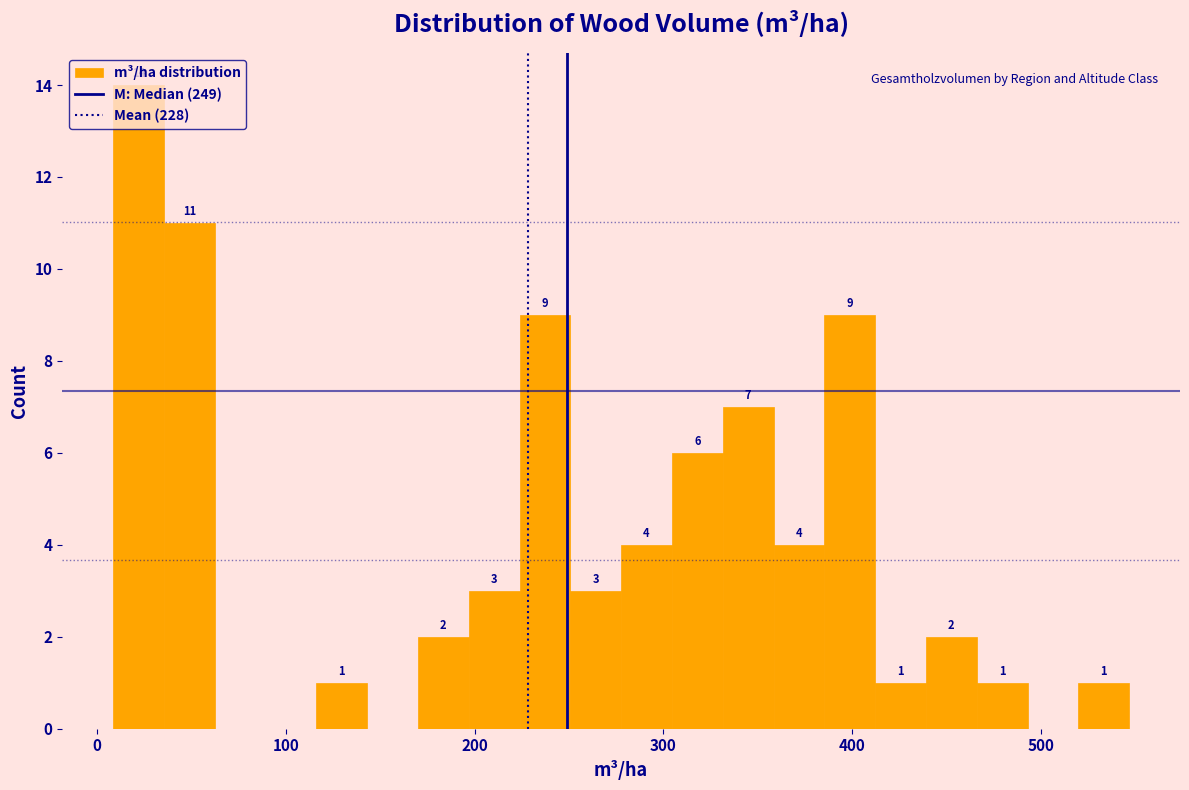

Read against the x-axis, roughly where is the centre of the tallest bar?

20